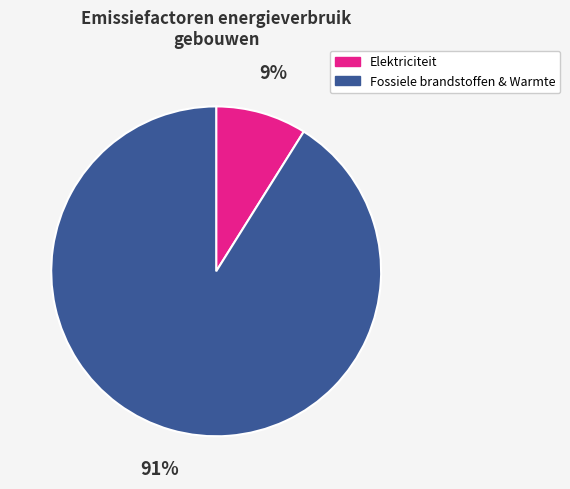

To the nearest percent, what is the average slice percentage?

50%